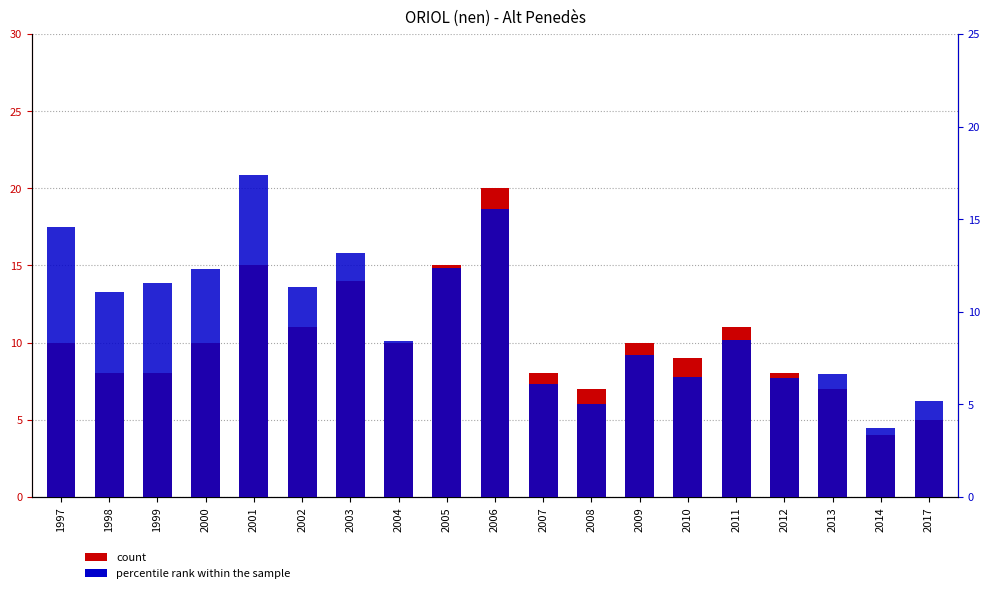

What is the average value of the count series?

10.0